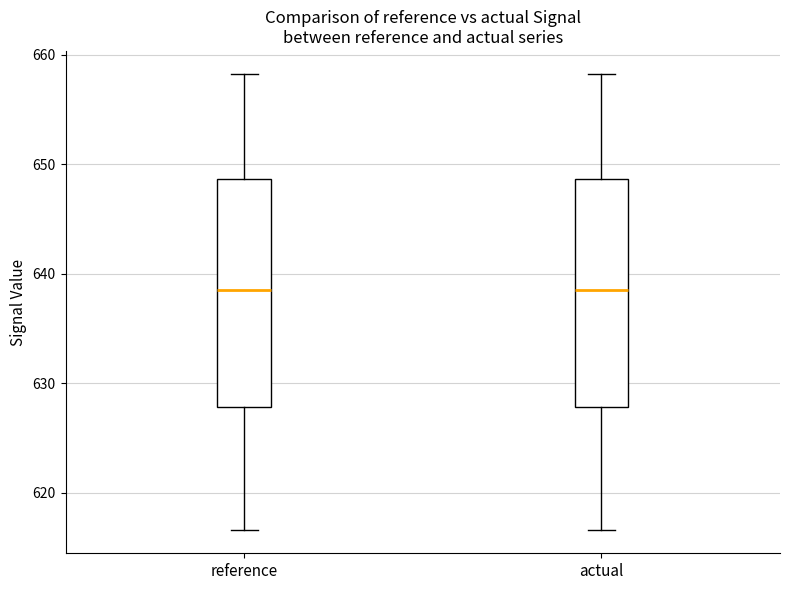

Reading left to right, transcribe this box plot: for each box, give where its median line is, the range the box spans, and where its two whiskers end, as read against the y-axis. The values are not printed on the chart, so give them approximately, as read against the axis.

reference: median 638, box 628 to 649, whiskers 617 to 658
actual: median 638, box 628 to 649, whiskers 617 to 658